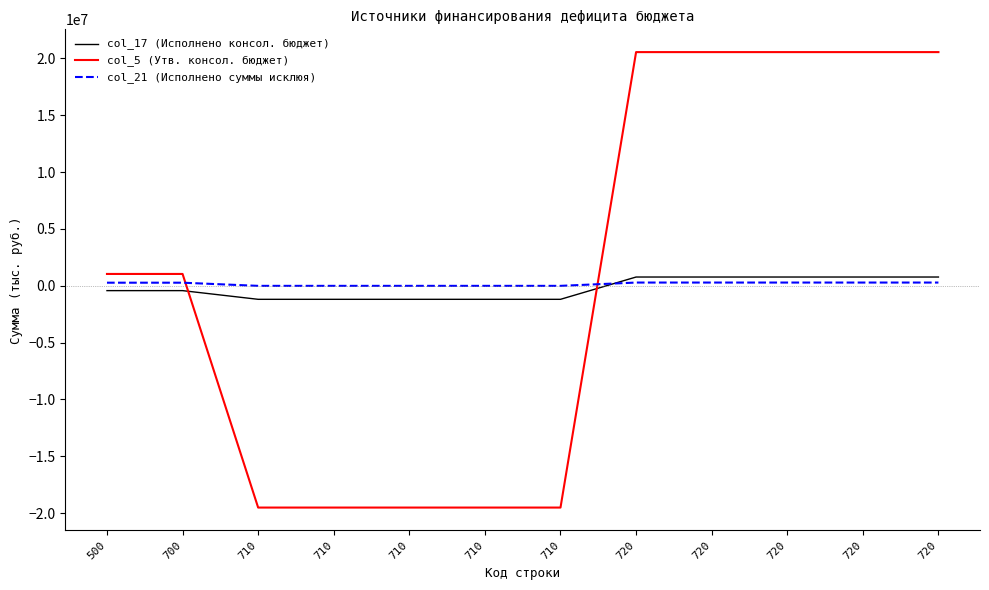

Which category has the highest value in the col_21 (Исполнено суммы исклюя) series?

720